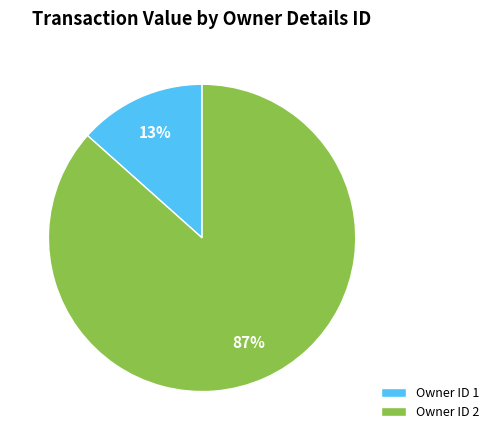

To the nearest percent, what portion does Owner ID 1 represent?

13%